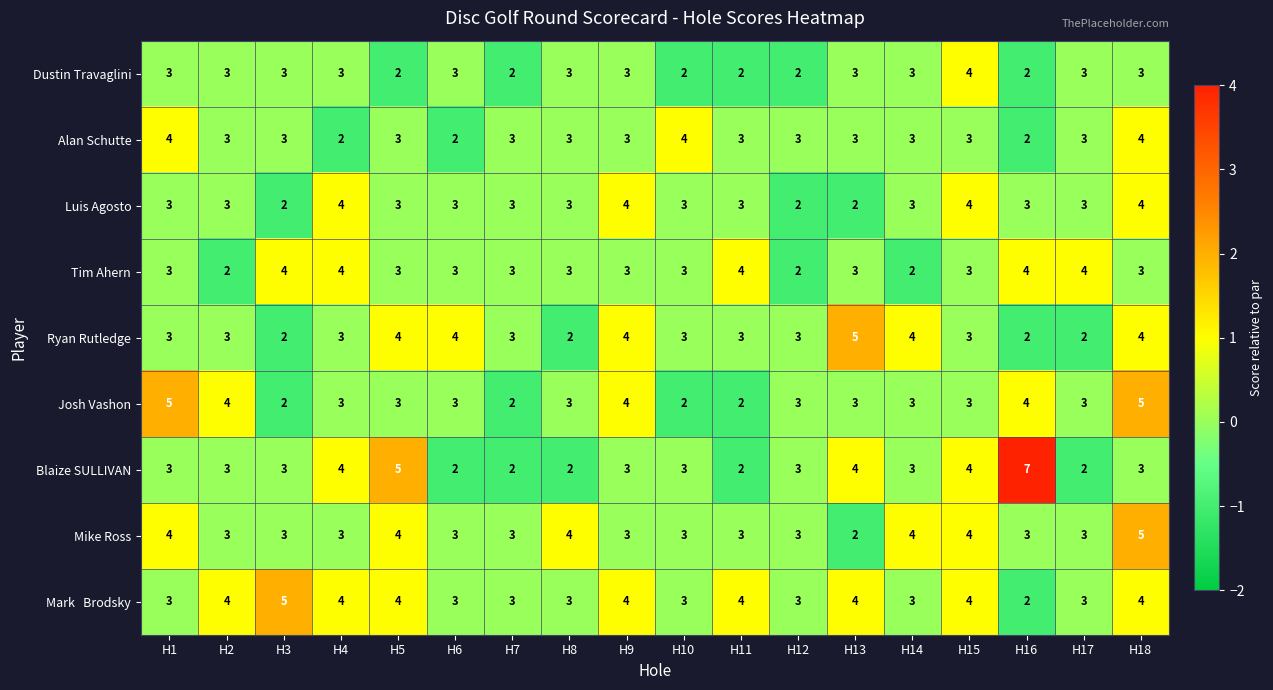

Is it true that Ryan Rutledge equals 3 at H12?

True